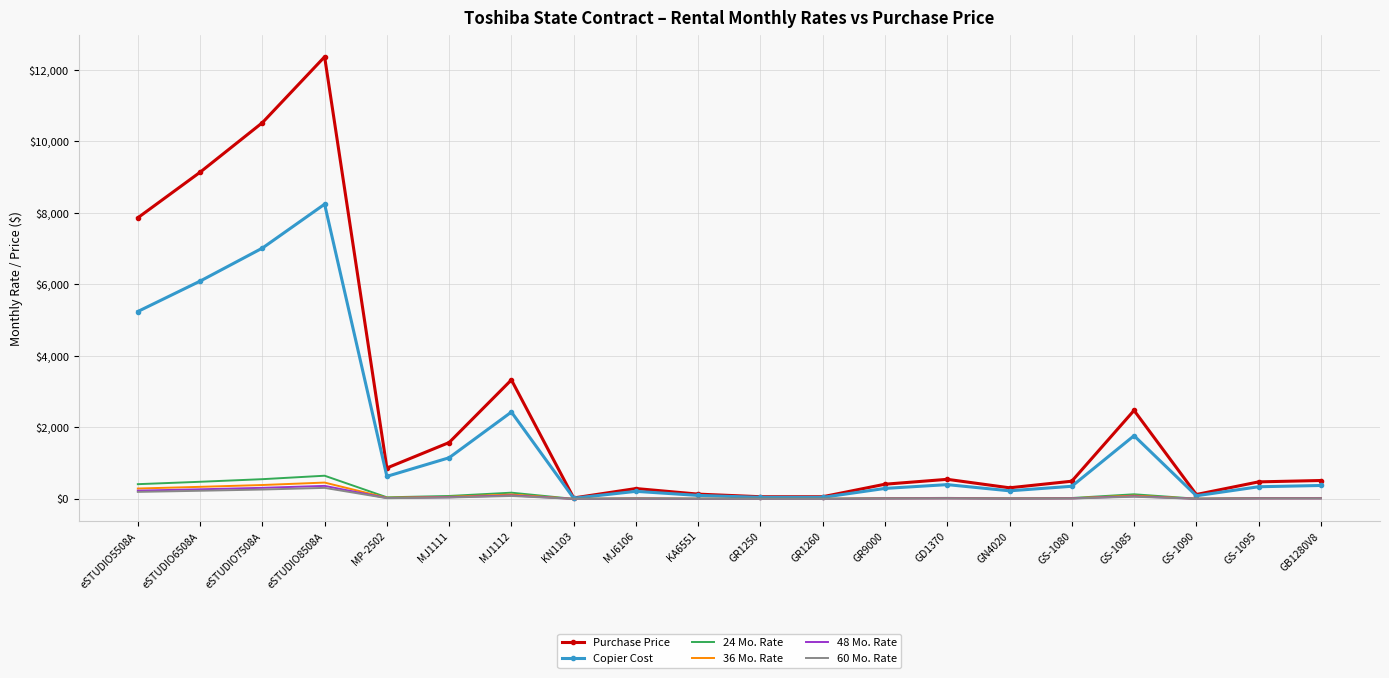

Which series has the widest spread of values?

Purchase Price